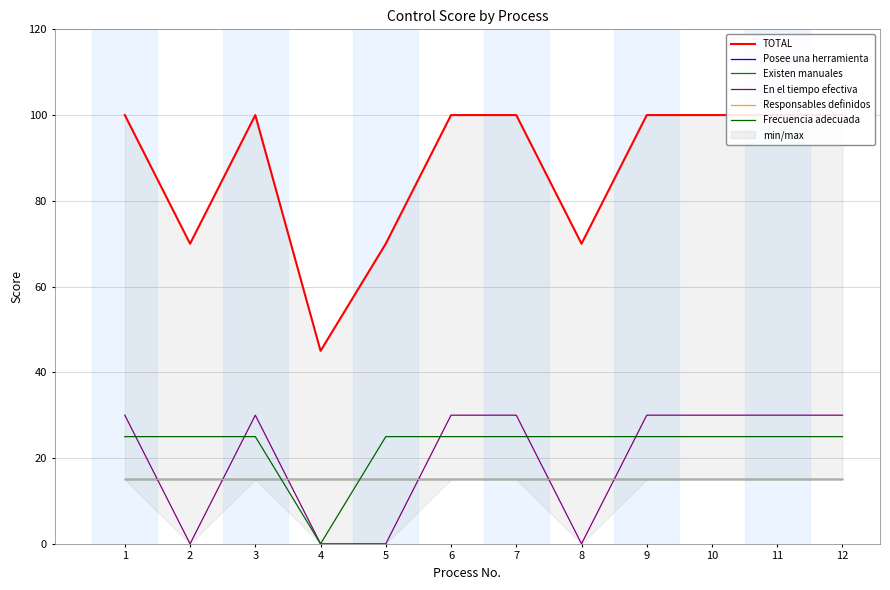

True or false: TOTAL has a value of 100 at 10.

True